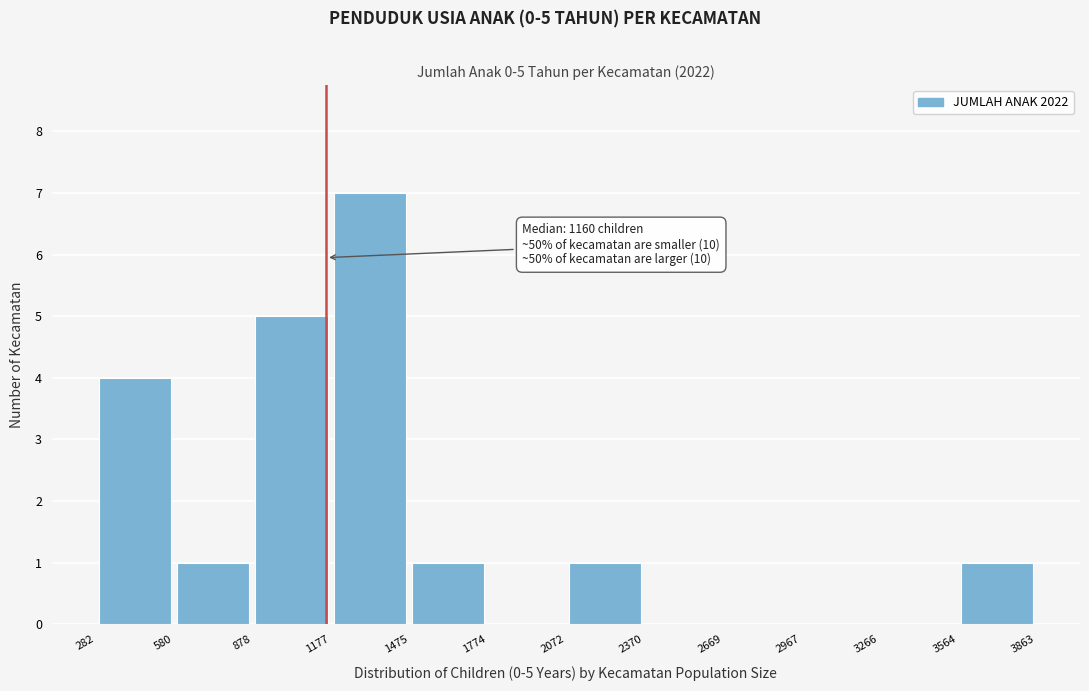

Over which range of the x-axis is the bar tallest?

1177 to 1475